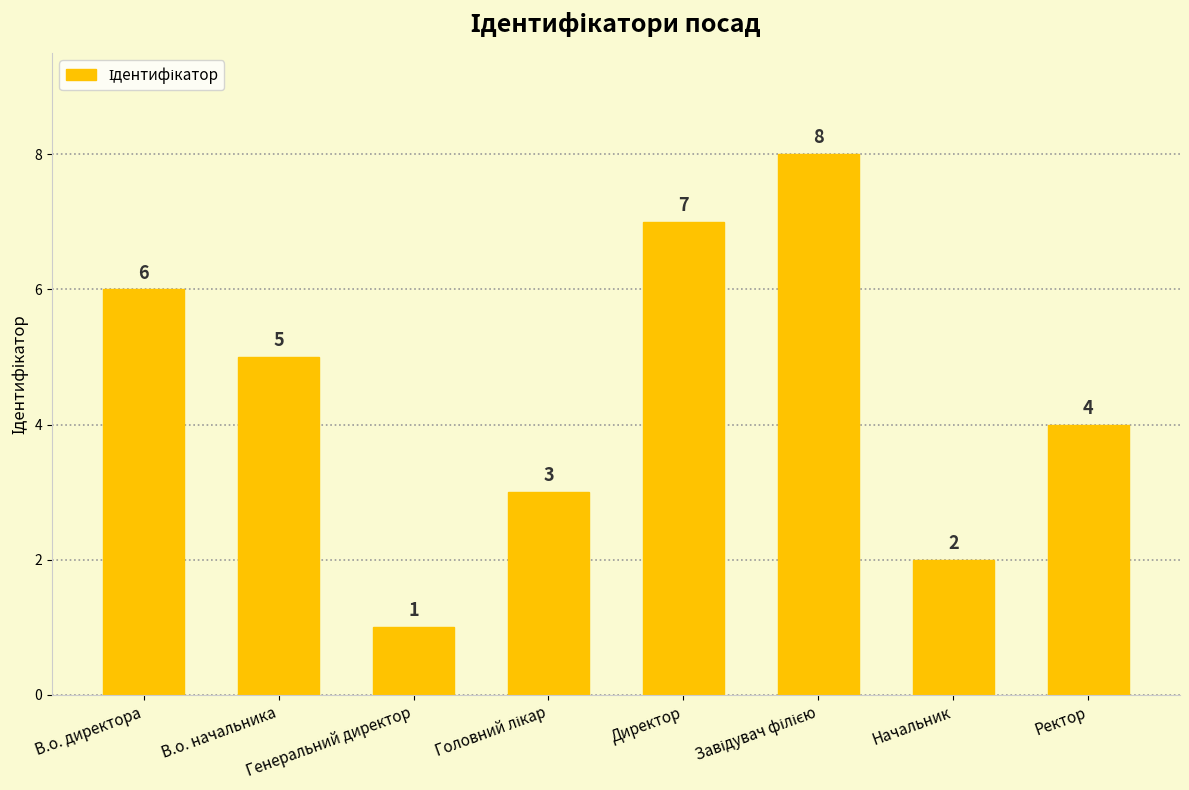

True or false: the data shows 7 at В.о. начальника.

False